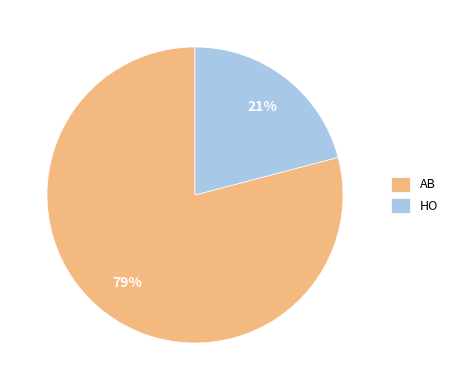

Combined, do HO and AB account for over 50%?

Yes